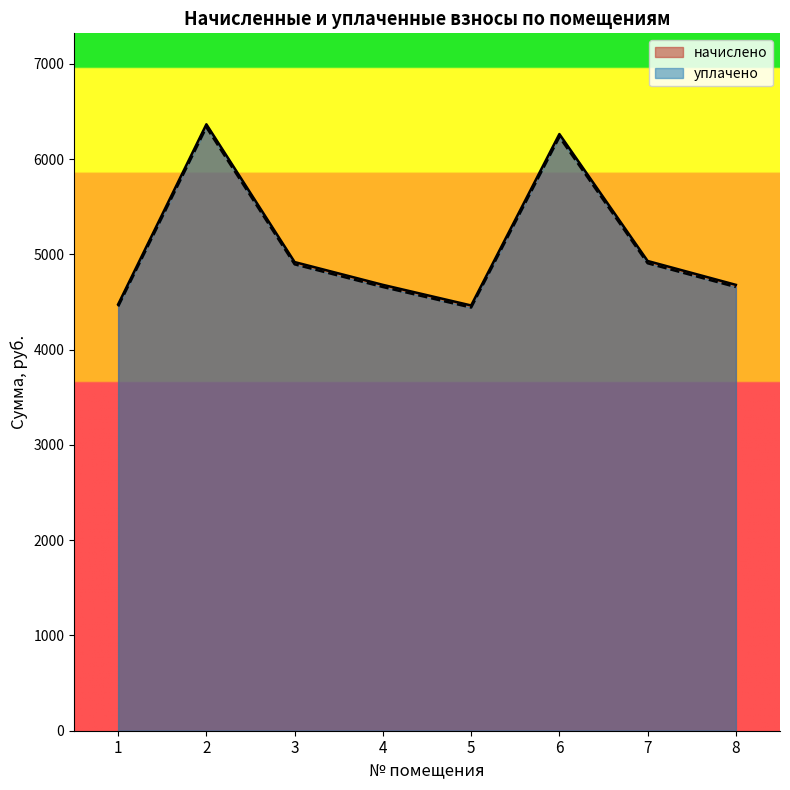

What is the sum of the уплачено values at 8 and 4?

9315.7